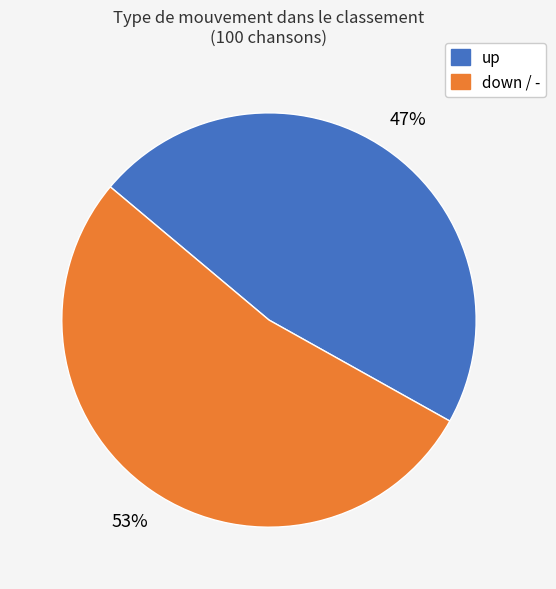

To the nearest percent, what is the difference between the largest and smallest slice percentages?

6%